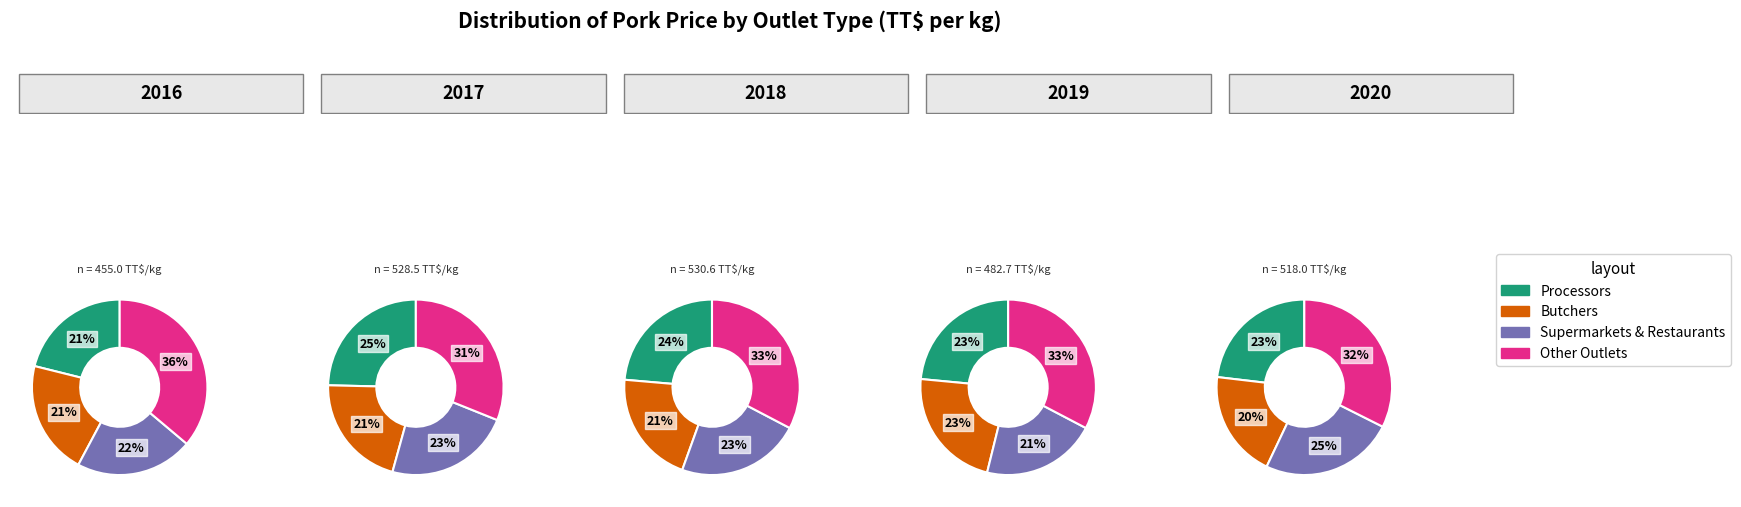

Count the number of slices in the pie.

20